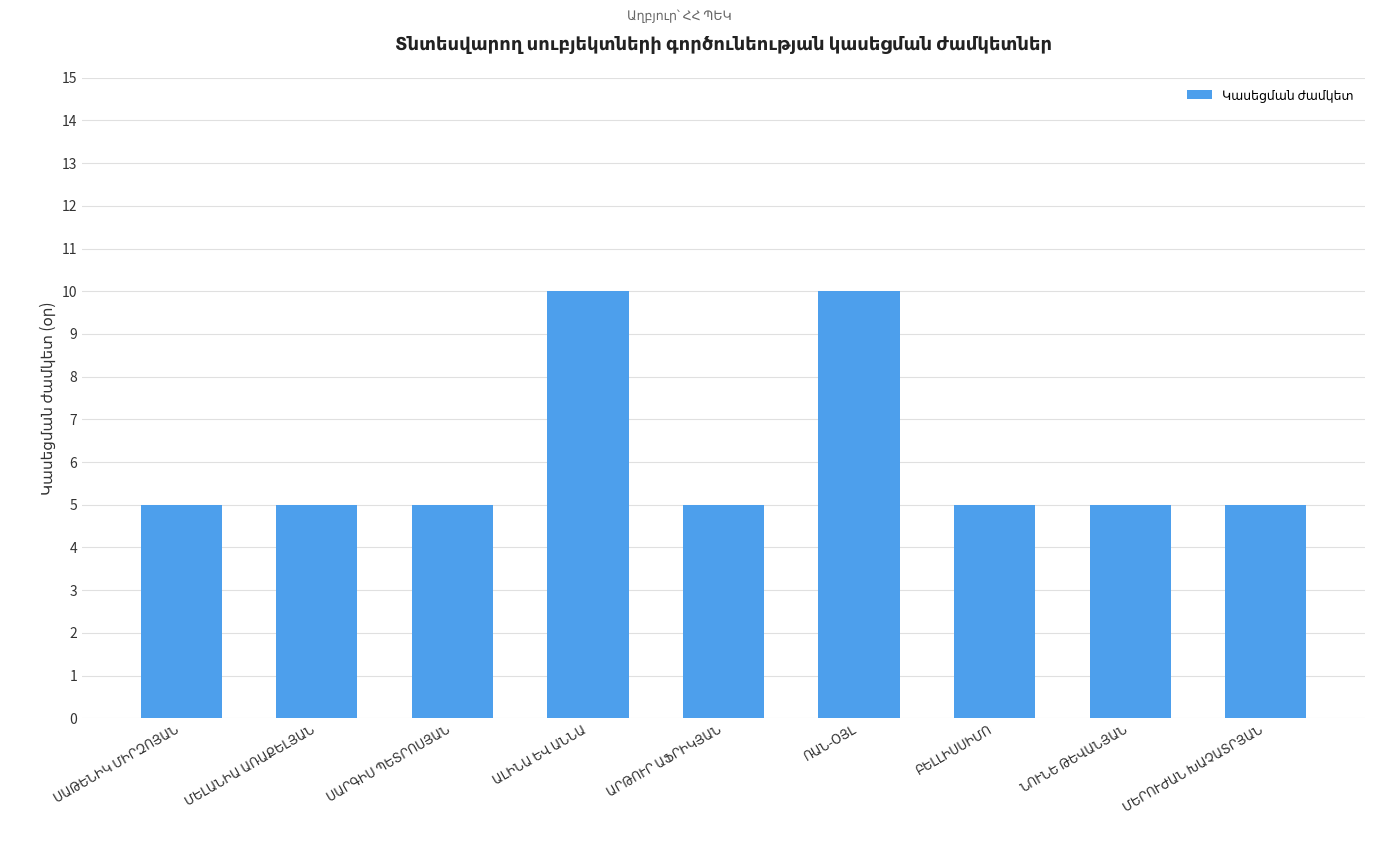

What is the difference between the maximum and second lowest values?

5